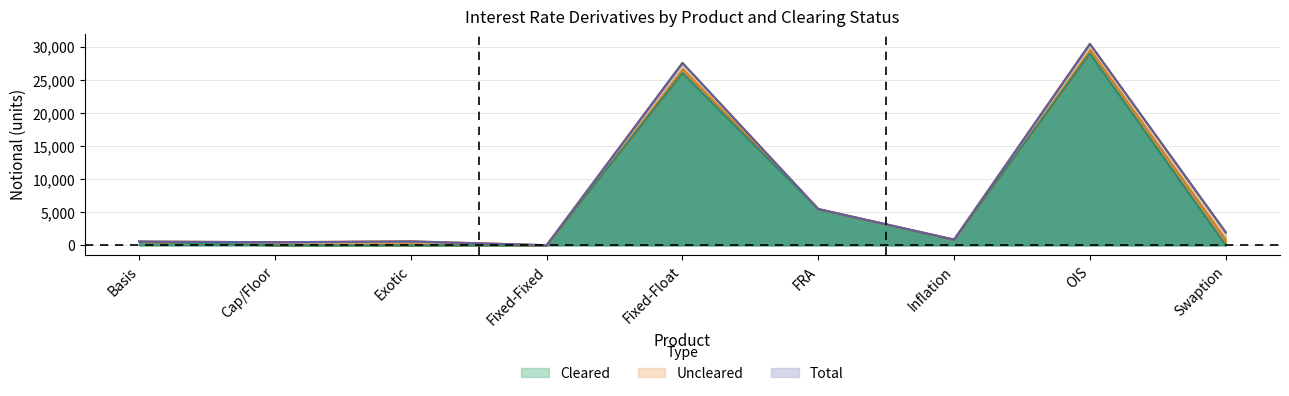

What is the difference between the Cleared values at Swaption and Exotic?

5